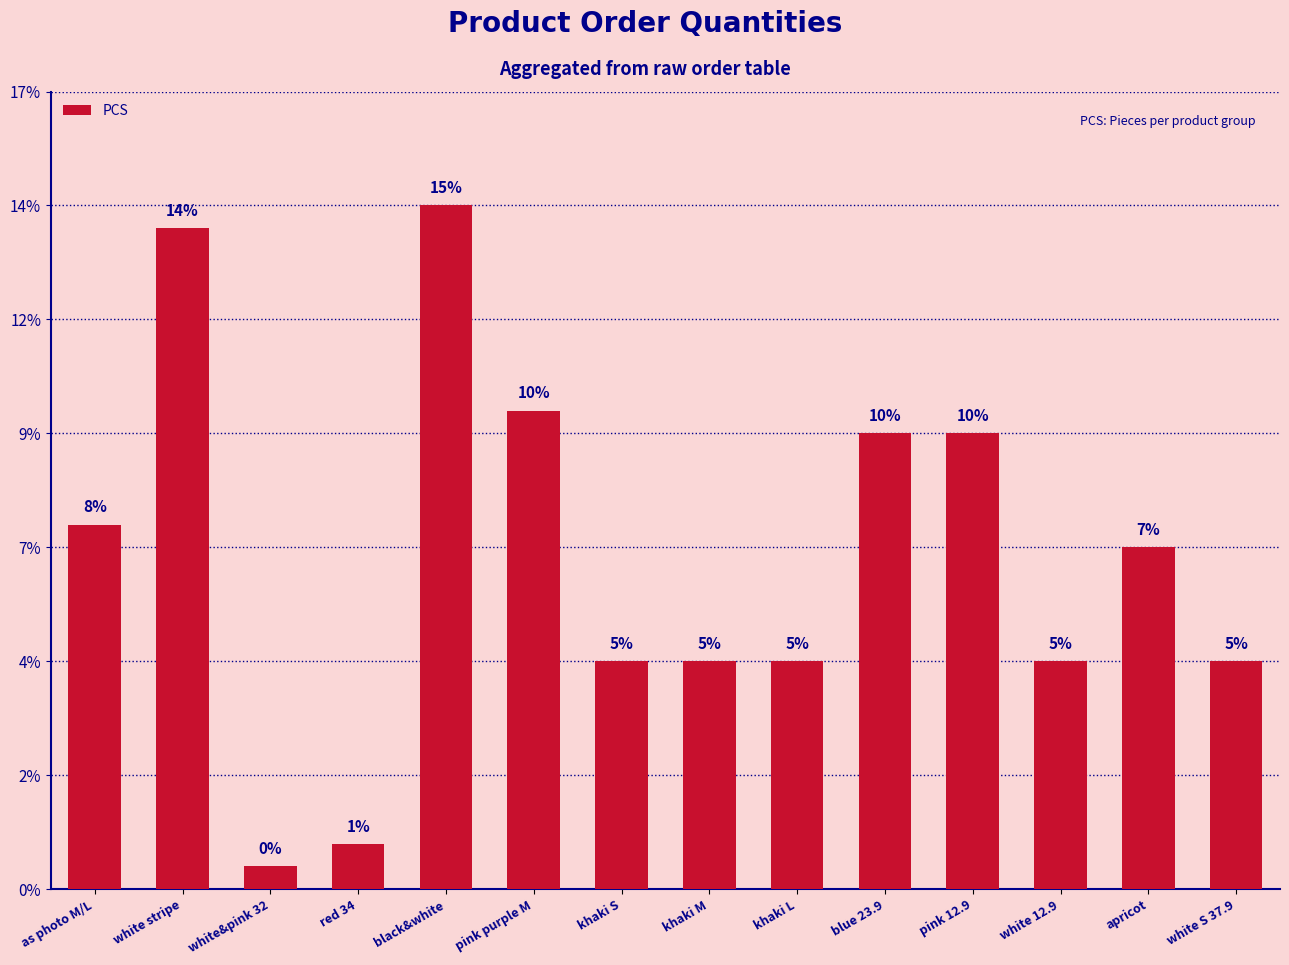

Does the chart contain any negative values?

No